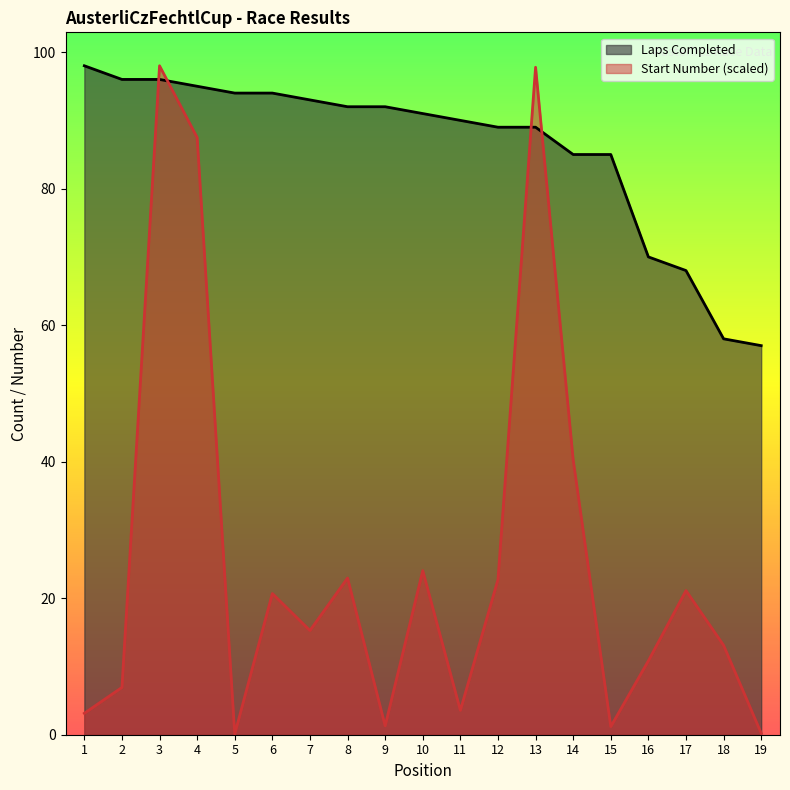

How many series are shown in this chart?

2